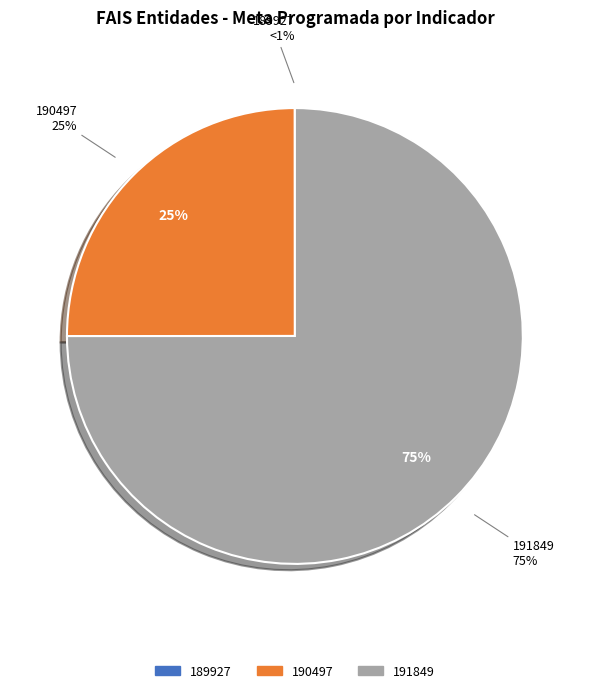

To the nearest percent, what is the difference between the 190497 and 189927 slice percentages?

25%